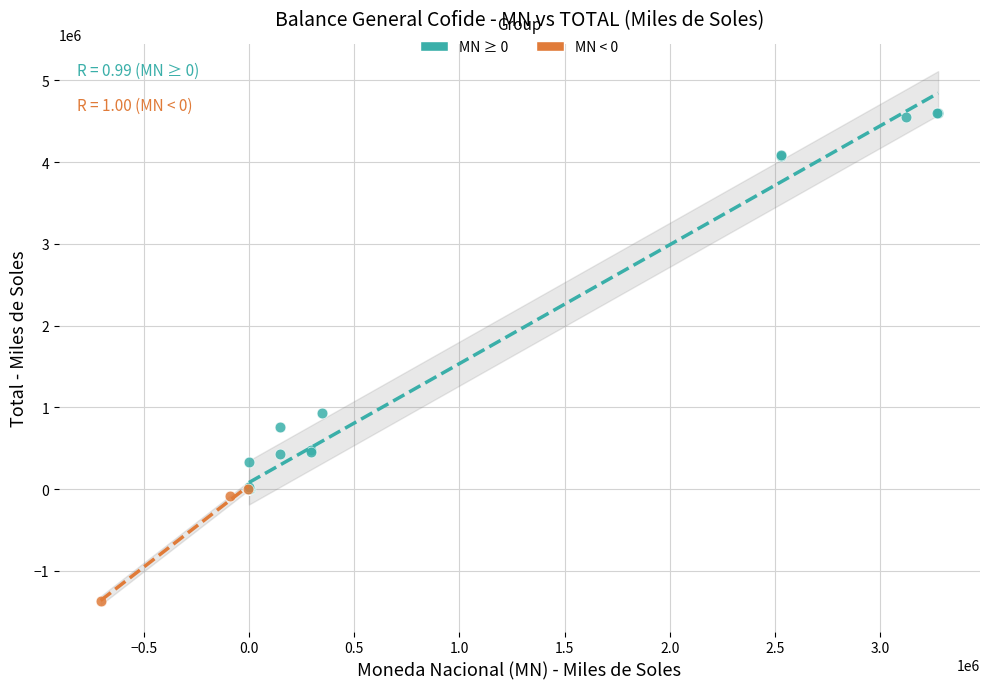

Which series contains the lowest Y value?

MN < 0